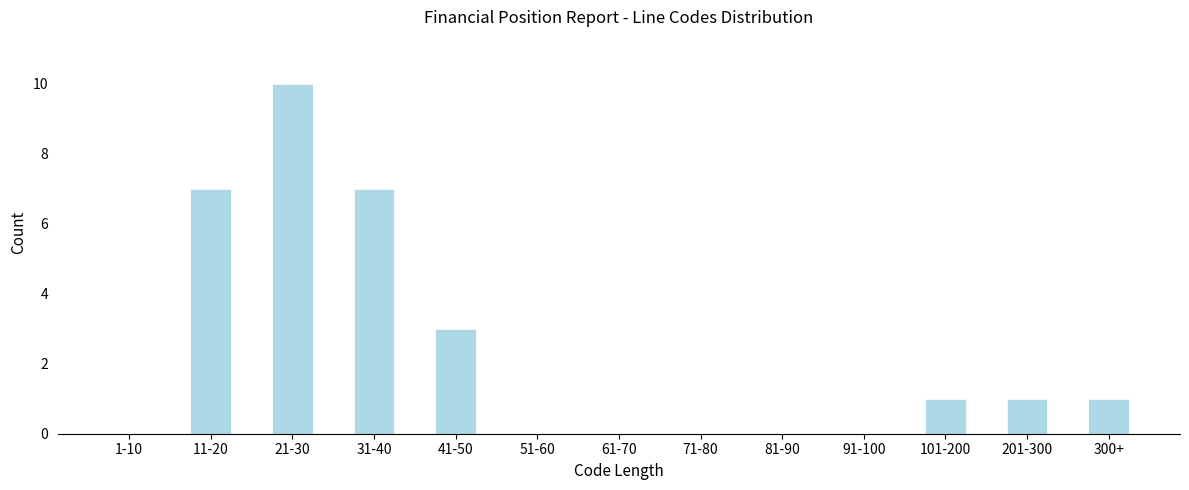

Reading right to left, transcribe all the data shown in this chart.

300+=1	201-300=1	101-200=1	91-100=0	81-90=0	71-80=0	61-70=0	51-60=0	41-50=3	31-40=7	21-30=10	11-20=7	1-10=0